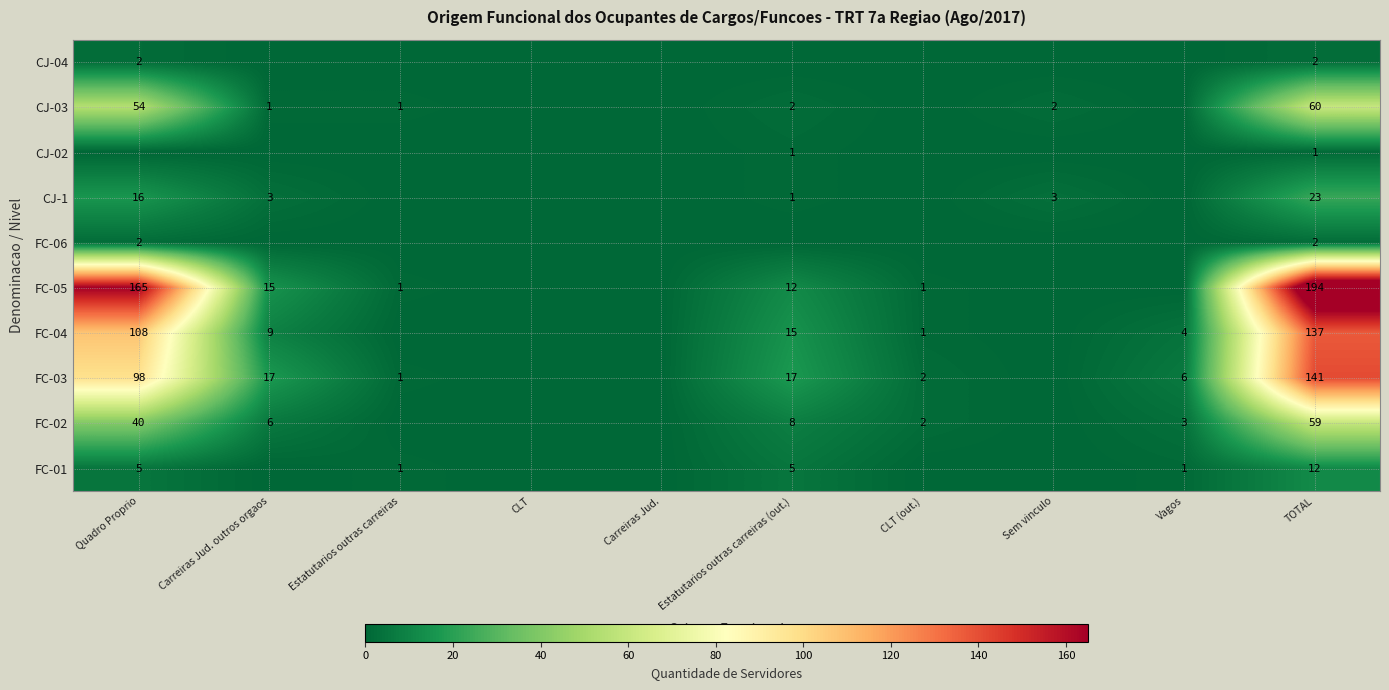

Is it true that CJ-03 equals 80 at TOTAL?

False